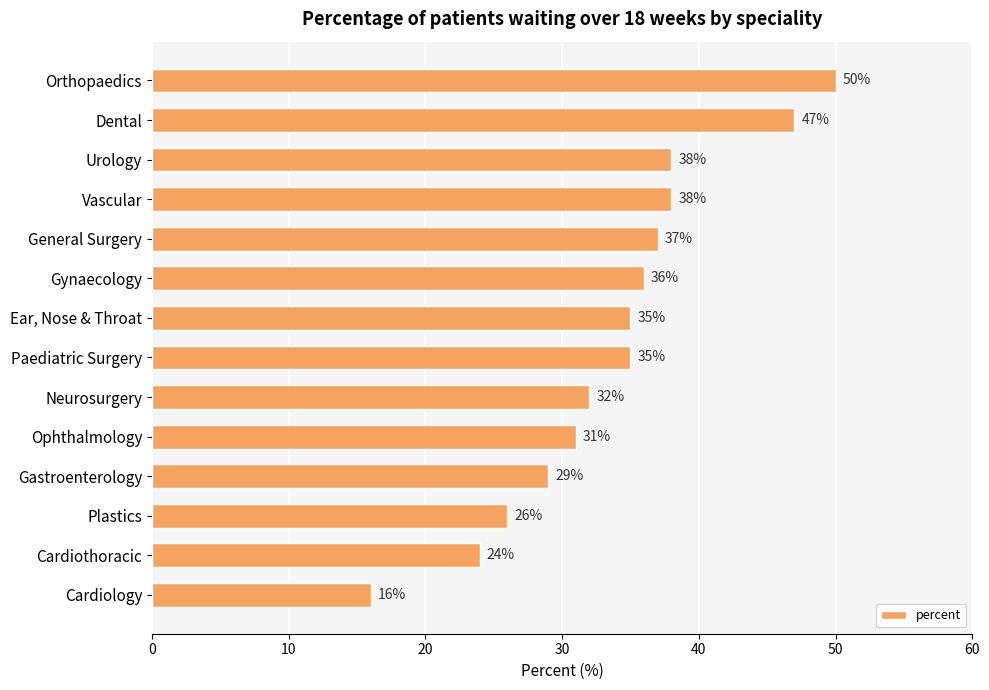

The chart shows a value of 24 at Cardiothoracic. True or false?

True